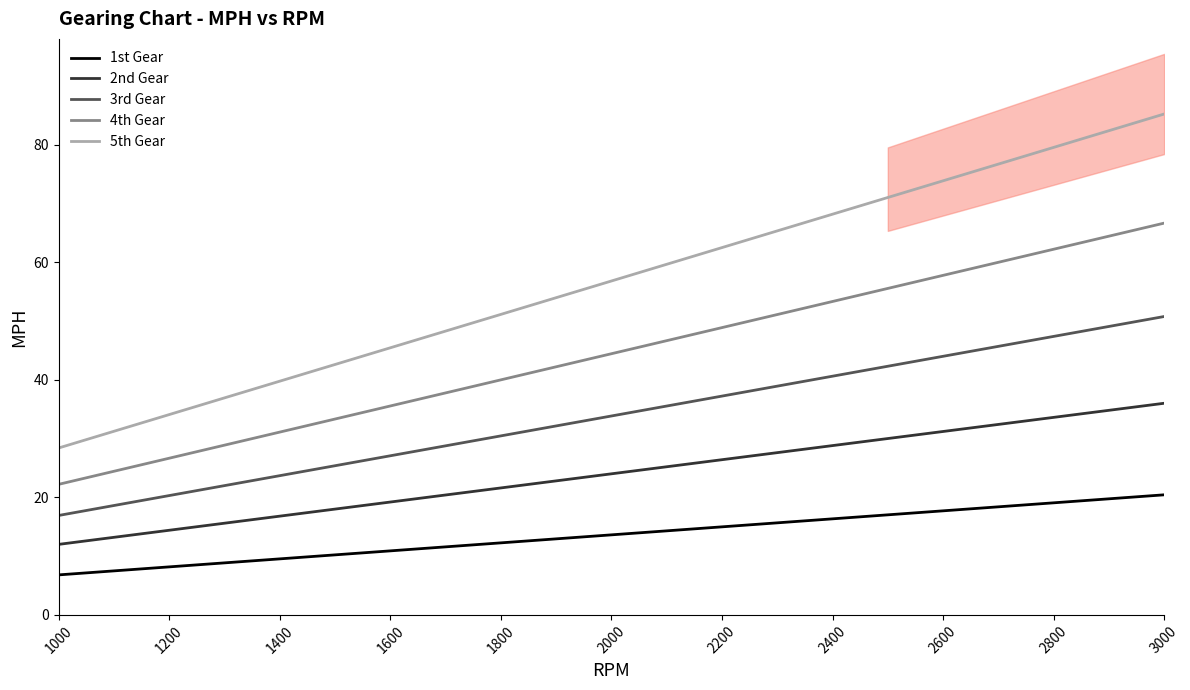

What is the approximate value of 5th Gear at 2200?

62.5